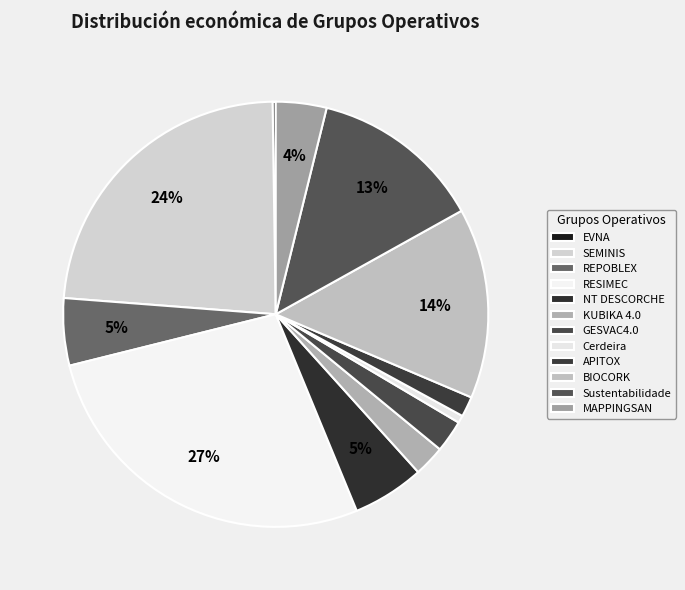

Does Sustentabilidade represent more than half of the total?

No